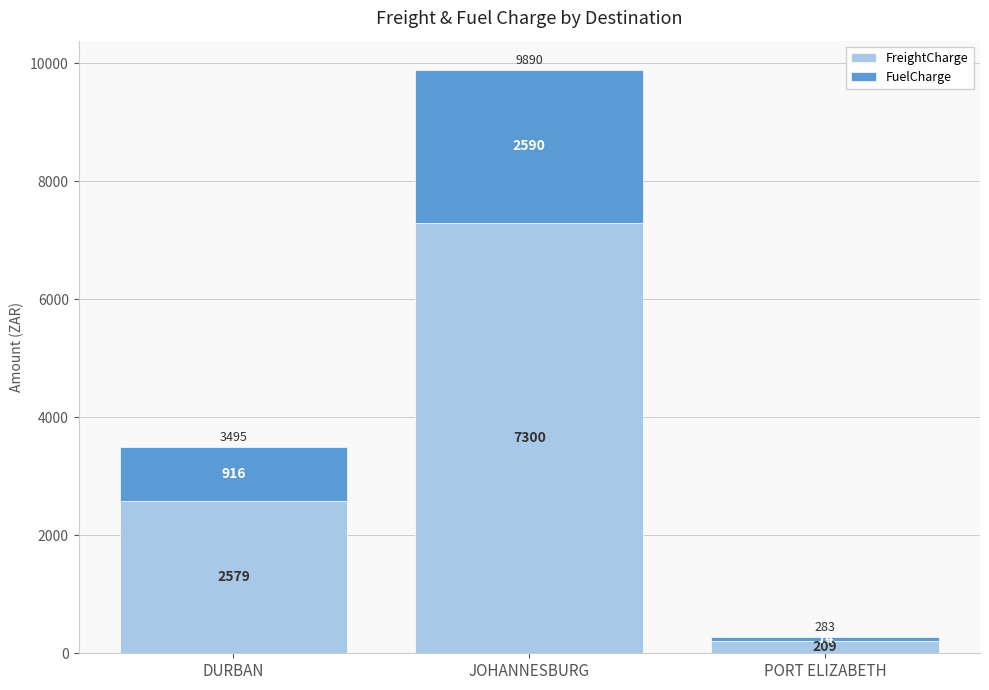

At which label is FreightCharge closest to 3754?

DURBAN